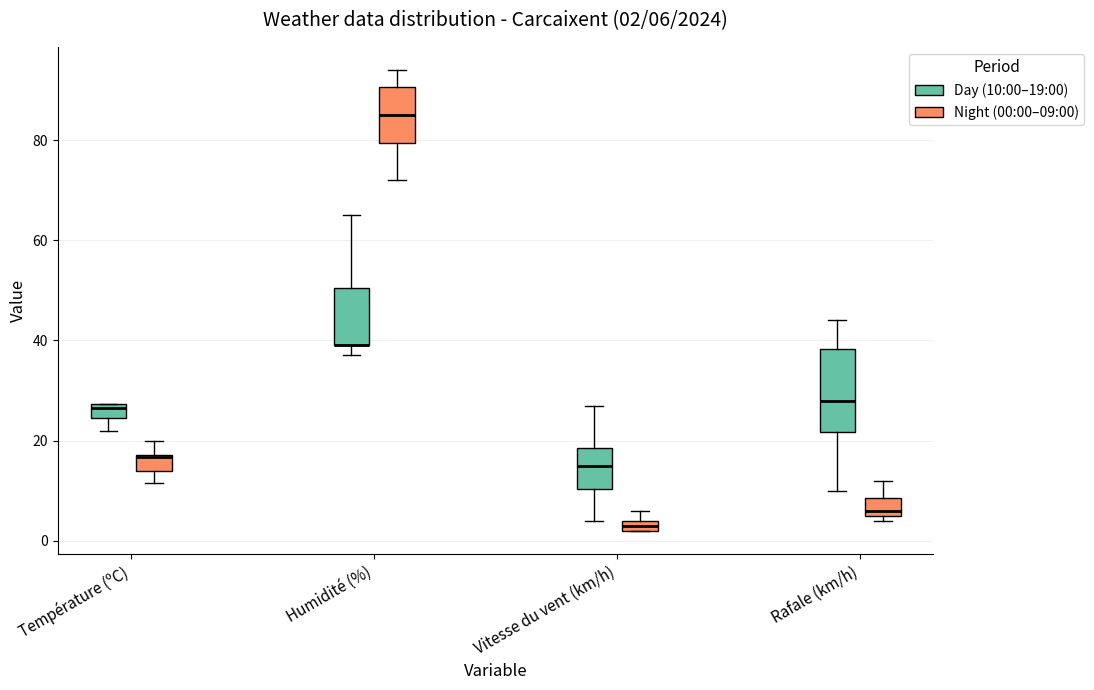

Comparing the boxes themselves (not the whiskers), which one is the tallest?

Rafale (km/h) (Day (10:00–19:00))